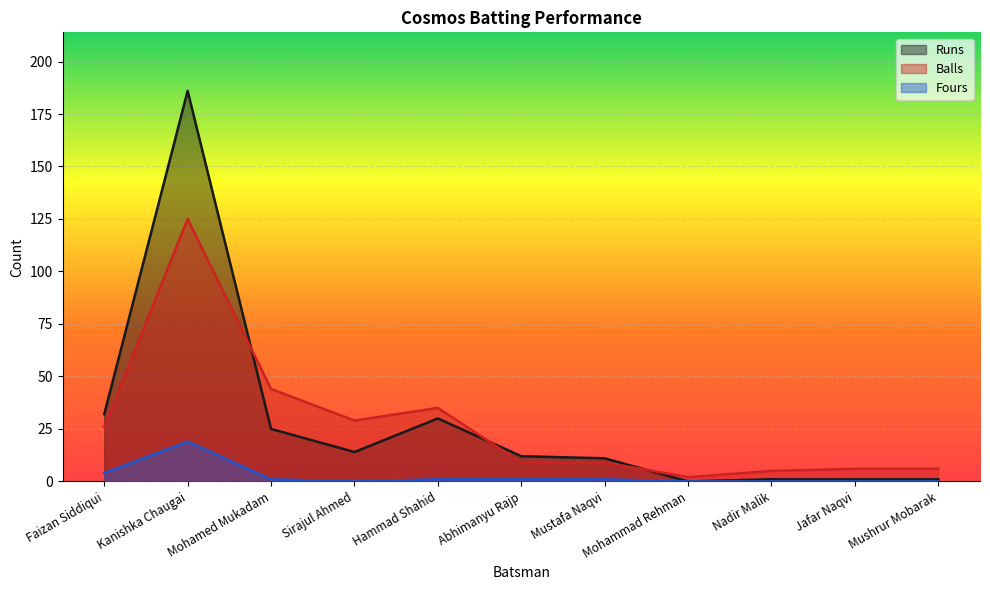

True or false: Fours and Runs cross at least once.

False